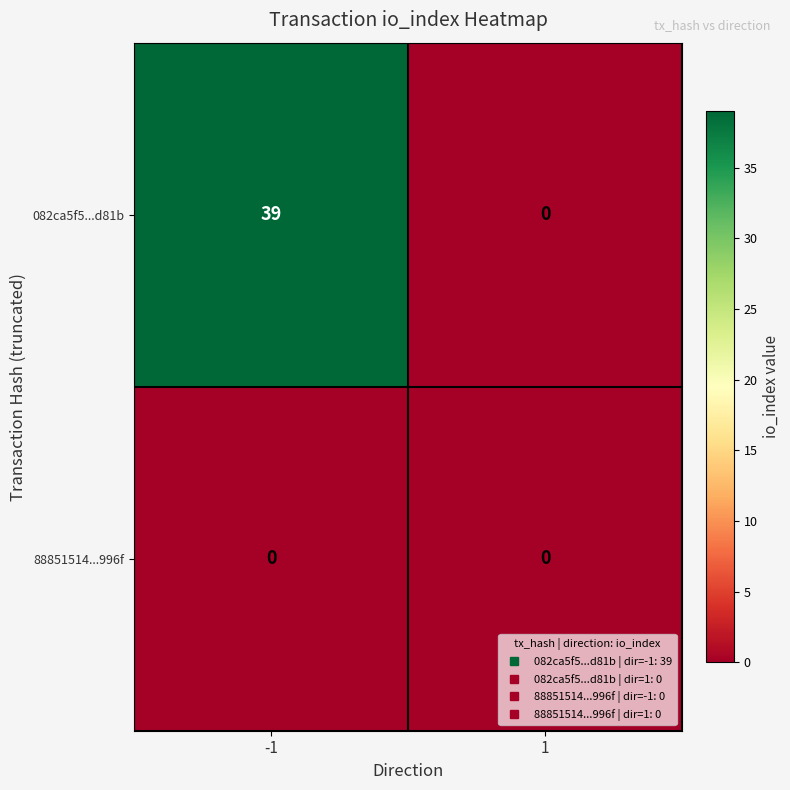

Reading left to right, transcribe all the data shown in this chart.

082ca5f5...d81b: -1=39	1=0
88851514...996f: -1=0	1=0